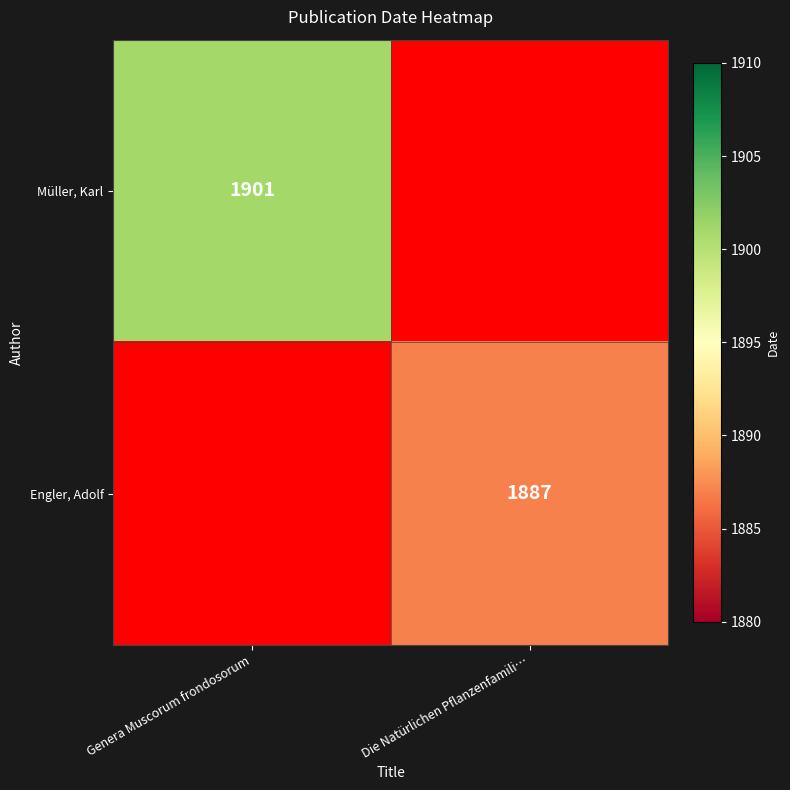

True or false: Engler, Adolf has a value of 1887 at Die Natürlichen Pflanzenfamili….

True